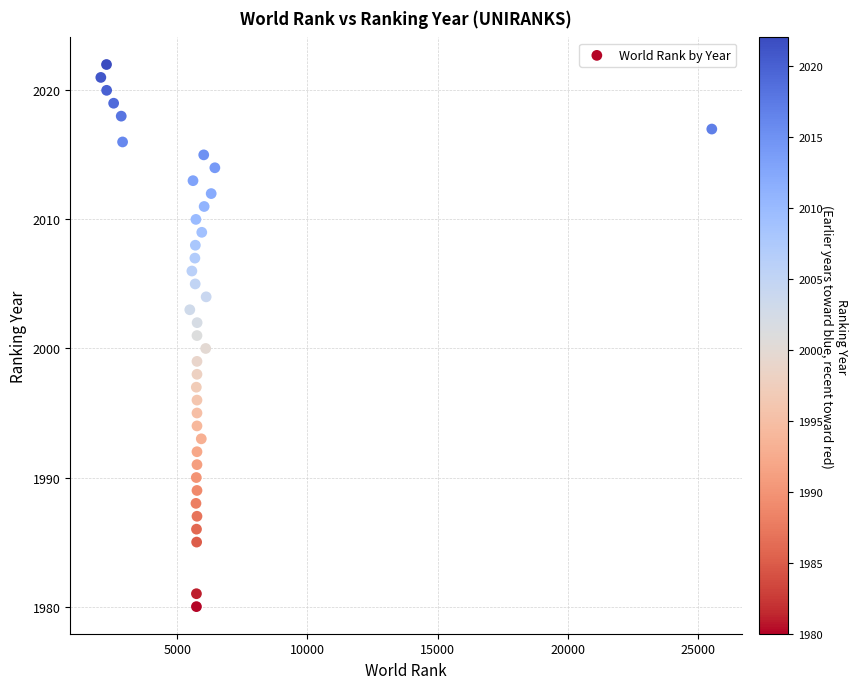

What is the range of Y values (max minus min)?

42